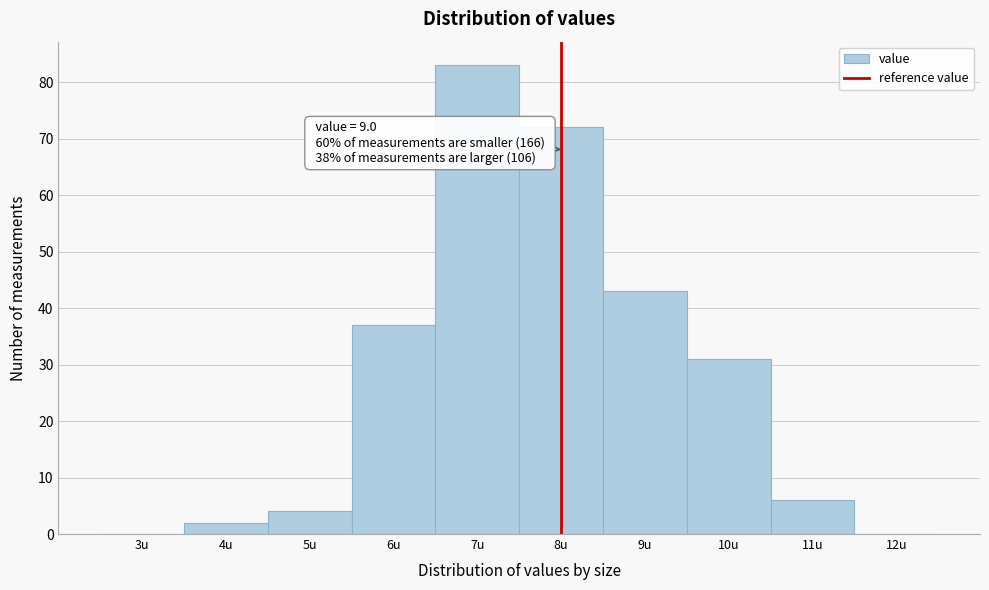

Reading right to left, extract all data points from this chart.

12u=0	11u=6	10u=31	9u=43	8u=72	7u=83	6u=37	5u=4	4u=2	3u=0